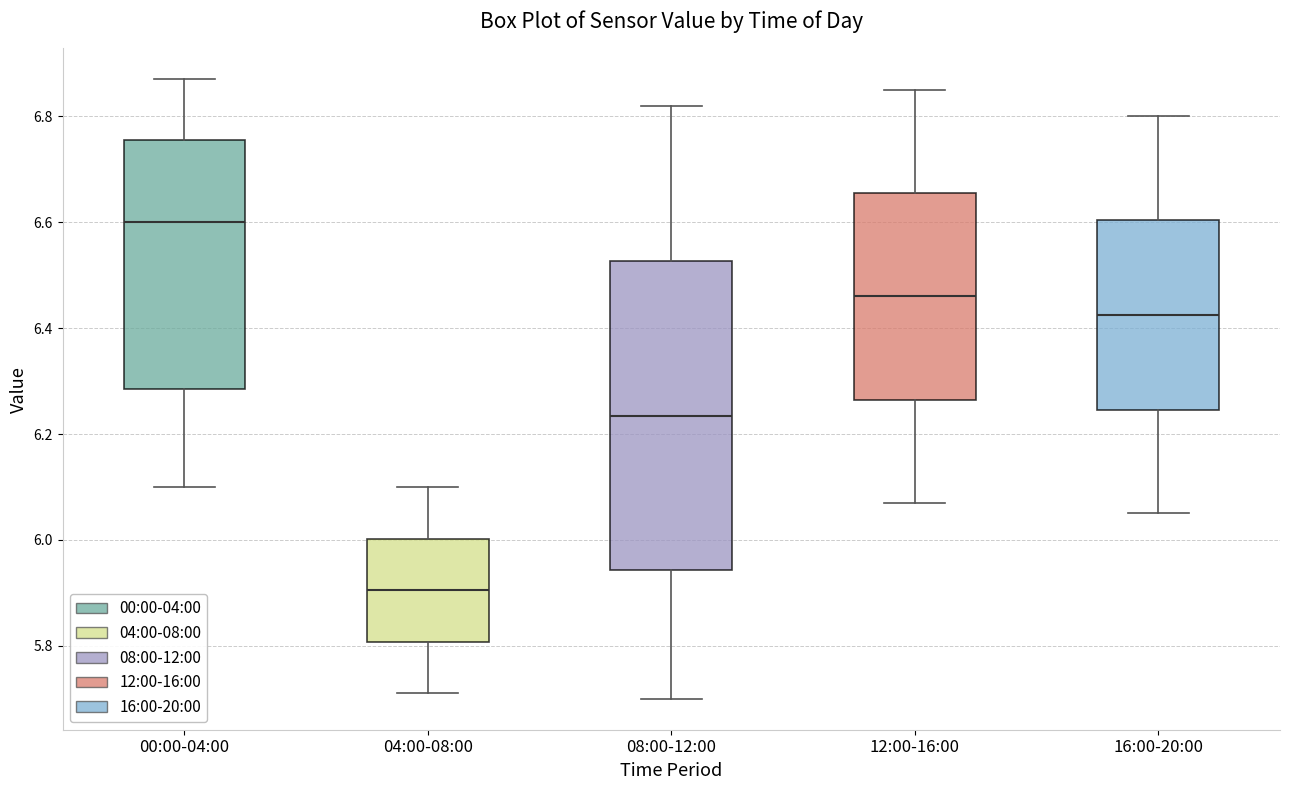

Reading left to right, transcribe this box plot: for each box, give where its median line is, the range the box spans, and where its two whiskers end, as read against the y-axis. The values are not printed on the chart, so give them approximately, as read against the axis.

00:00-04:00: median 6.60, box 6.28 to 6.76, whiskers 6.10 to 6.88
04:00-08:00: median 5.90, box 5.80 to 6.00, whiskers 5.72 to 6.10
08:00-12:00: median 6.24, box 5.94 to 6.52, whiskers 5.70 to 6.82
12:00-16:00: median 6.46, box 6.26 to 6.66, whiskers 6.08 to 6.86
16:00-20:00: median 6.42, box 6.24 to 6.60, whiskers 6.06 to 6.80